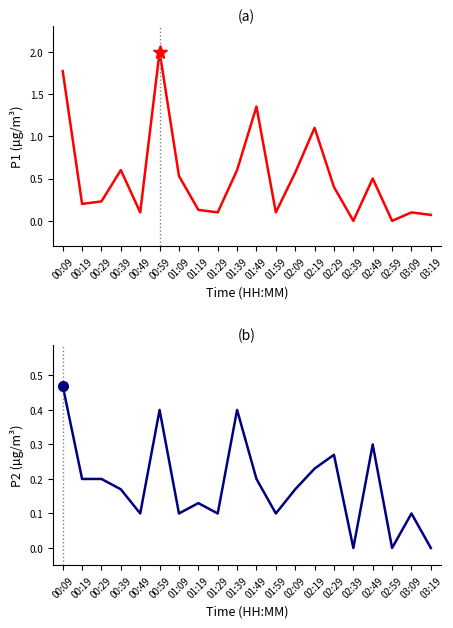

In P1, how many points are higher than both neighbors (excluding endpoints)?

6